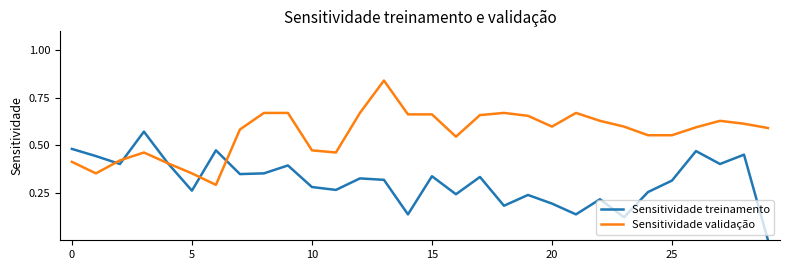

List the series in order of their peak value, lowest first.

Sensitividade treinamento, Sensitividade validação